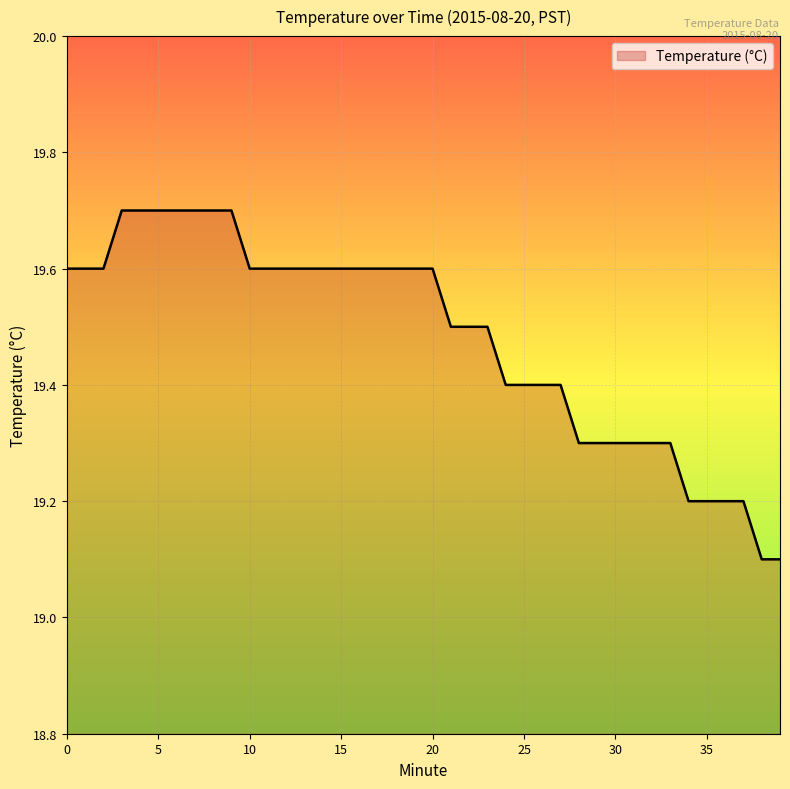

What is the difference between the maximum and minimum values?

0.6